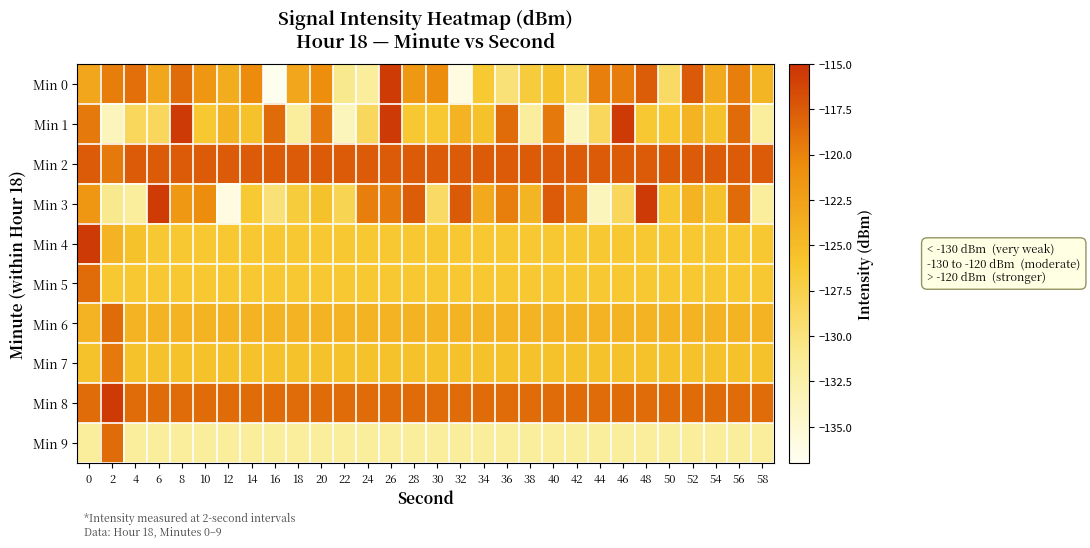

Which series has the largest range (max minus min)?

Min 0